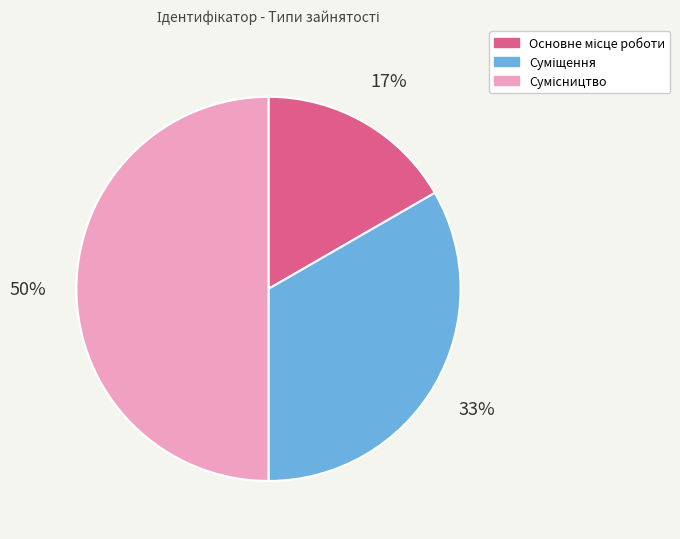

To the nearest percent, what is the average slice percentage?

33%